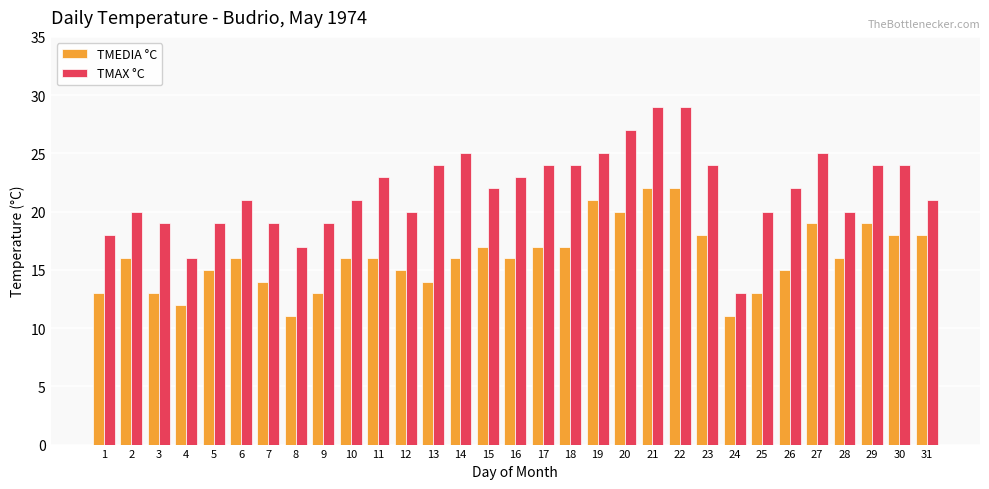

What is the lowest value of the TMEDIA °C series?

11